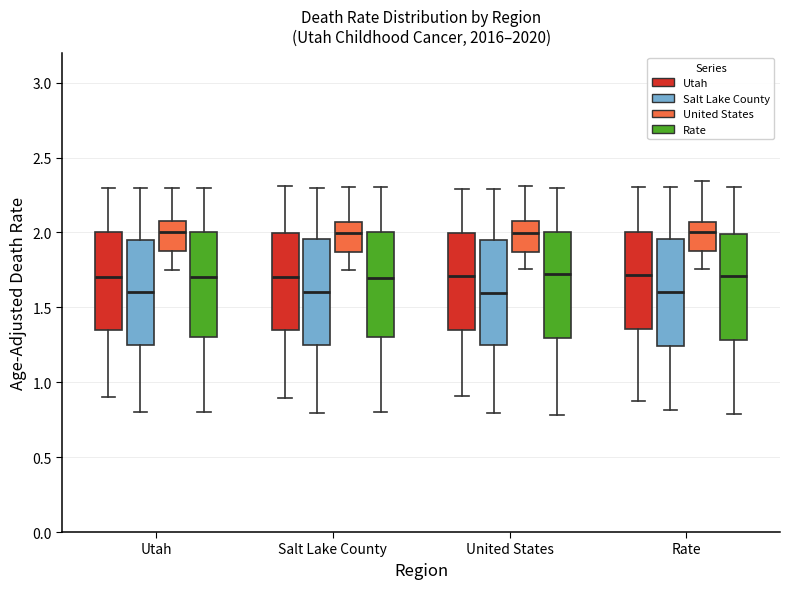

Where is the lower edge of the box for Utah (United States) on the y-axis? The values are not printed on the chart, so give them approximately, as read against the axis.

1.90